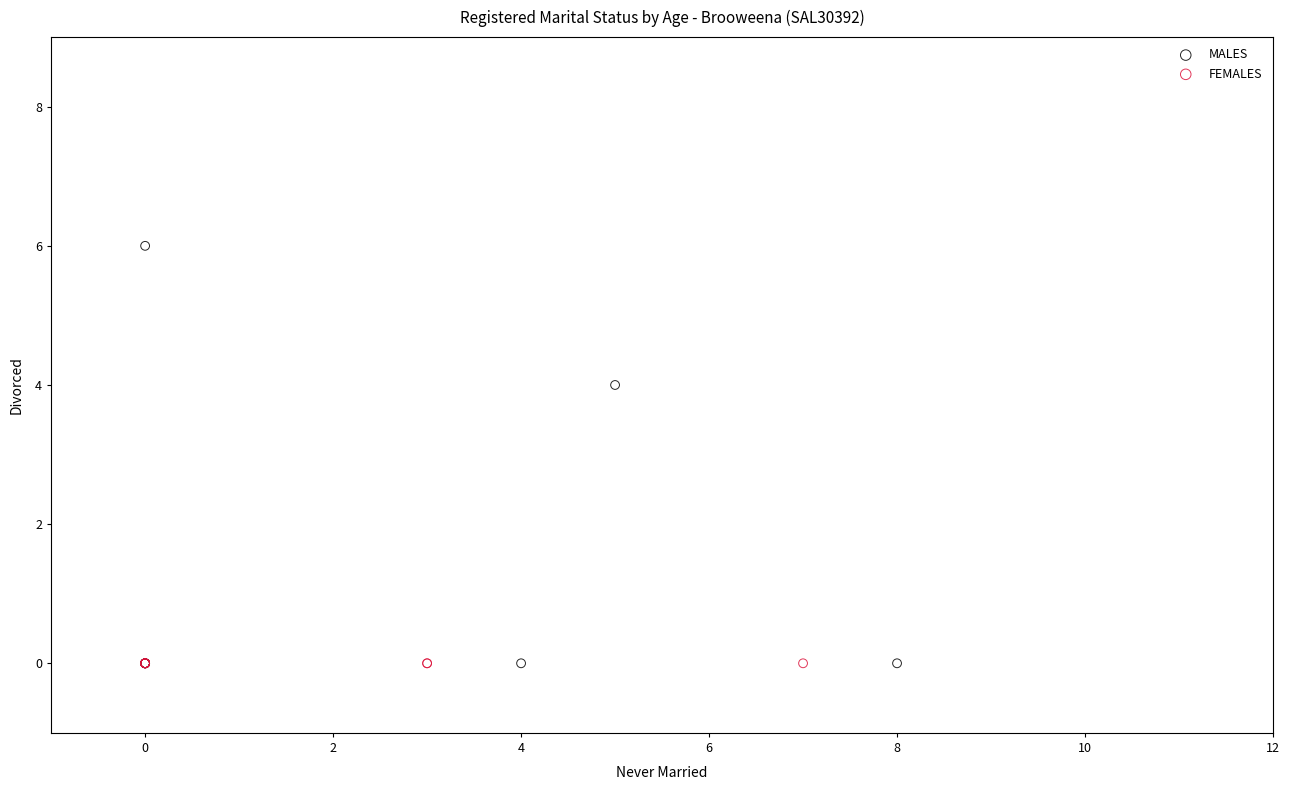

Which series contains the highest Y value?

MALES